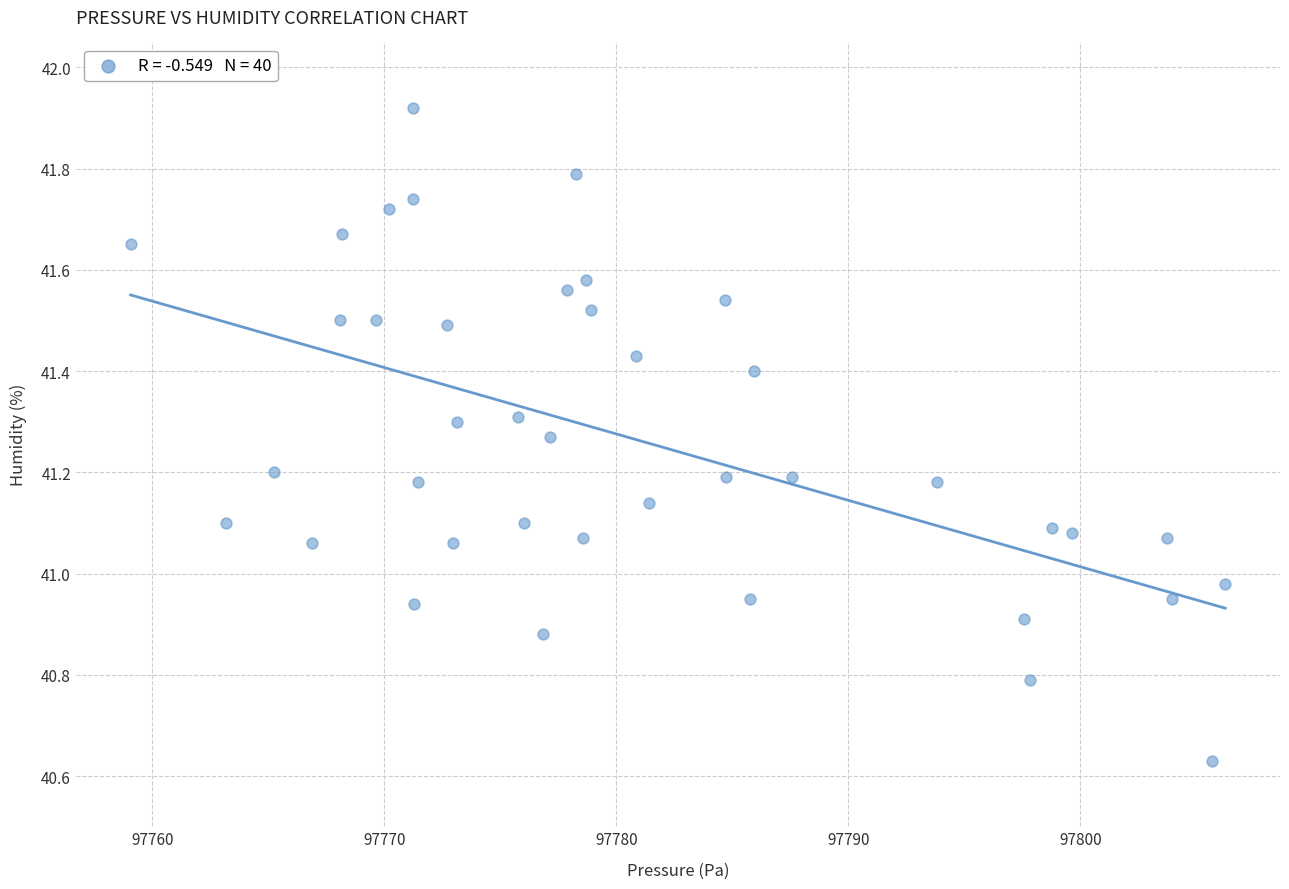

What is the range of Y values (max minus min)?

1.3